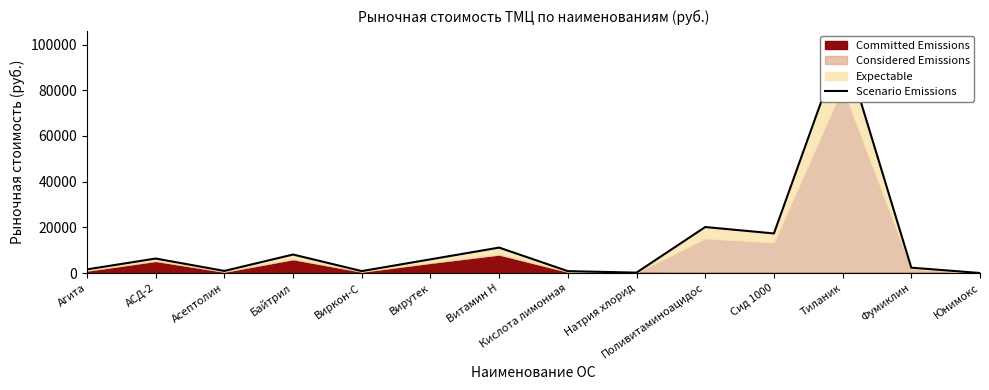

Reading left to right, what are all the values shown in this chart?

1587.7	6330.9	907.1	8087.3	839.8	5984.8	11125.0	814.6	166.9	20127.1	17317.7	101090.0	2330.5	0.0